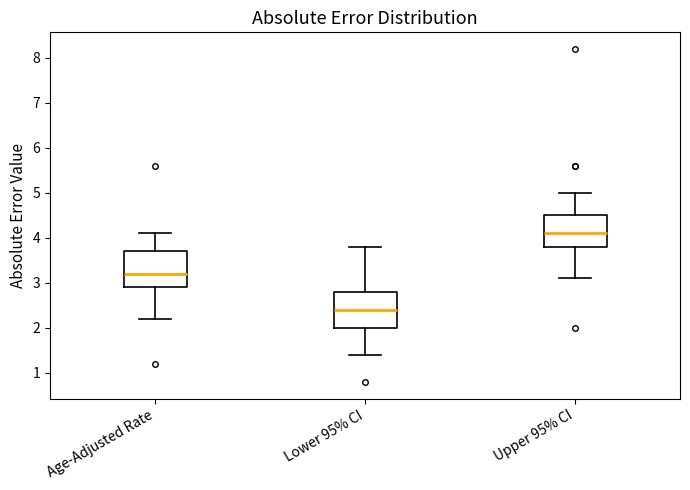

Reading left to right, read every box against the y-axis: the position of its median line, the range the box covers, and the ends of its whiskers. The values are not printed on the chart, so give them approximately, as read against the axis.

Age-Adjusted Rate: median 3.2, box 2.9 to 3.7, whiskers 2.2 to 4.1
Lower 95% CI: median 2.4, box 2.0 to 2.8, whiskers 1.4 to 3.8
Upper 95% CI: median 4.1, box 3.8 to 4.5, whiskers 3.1 to 5.0